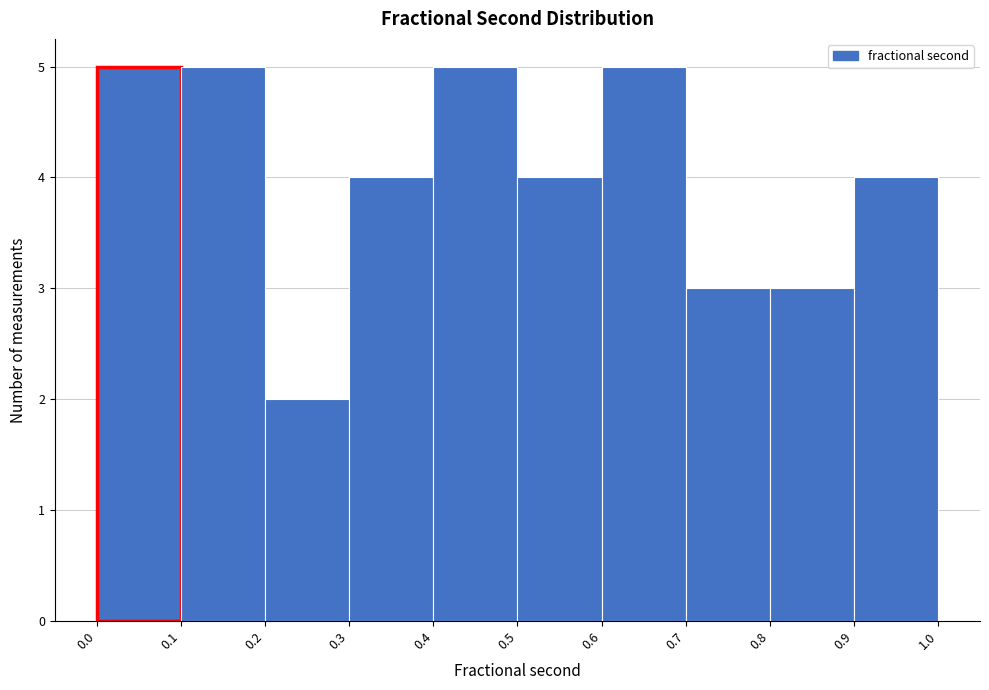

What is the height of the bar covering 0.6 to 0.7 on the x-axis? The values are not printed on the chart, so give them approximately, as read against the axis.

5